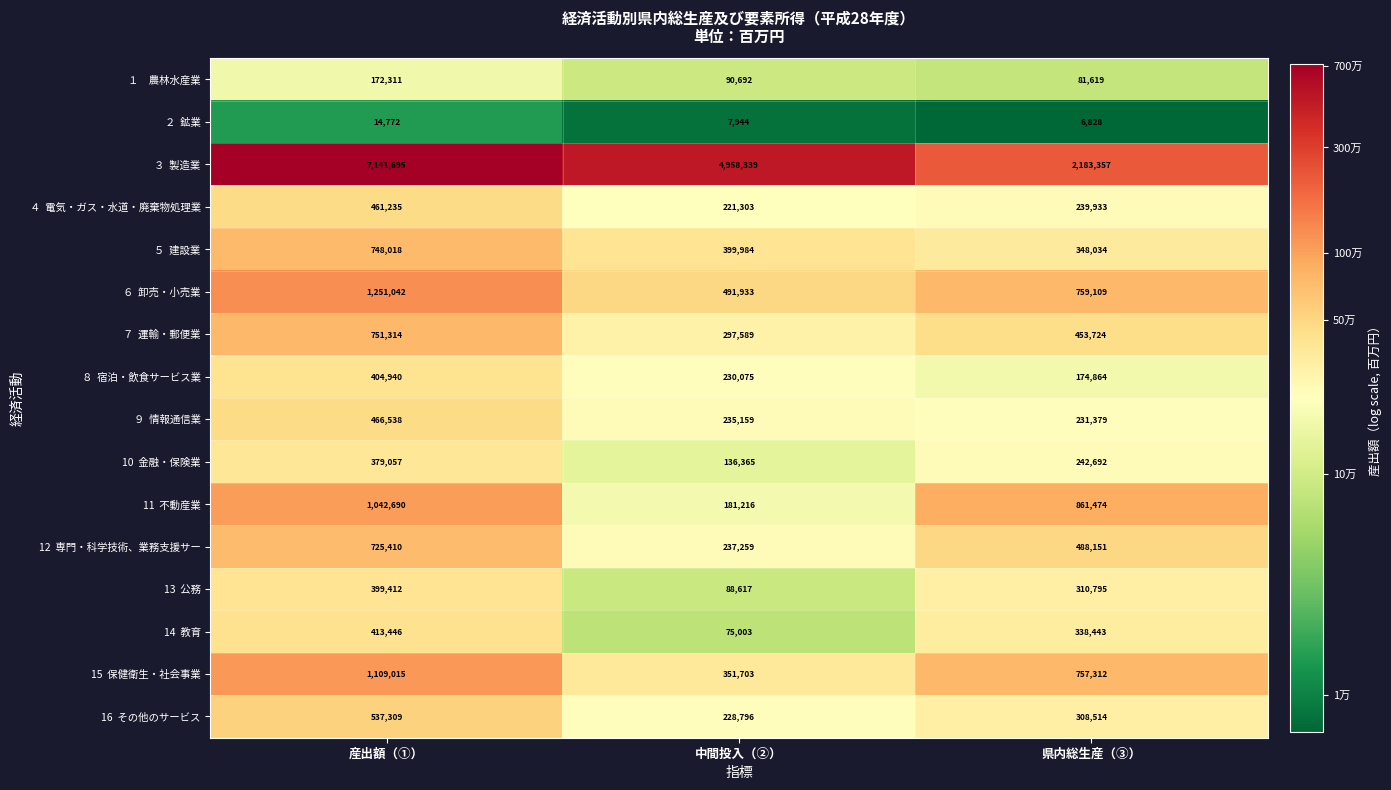

What is the spread (max minus min) of values at 県内総生産（③）?

2176529